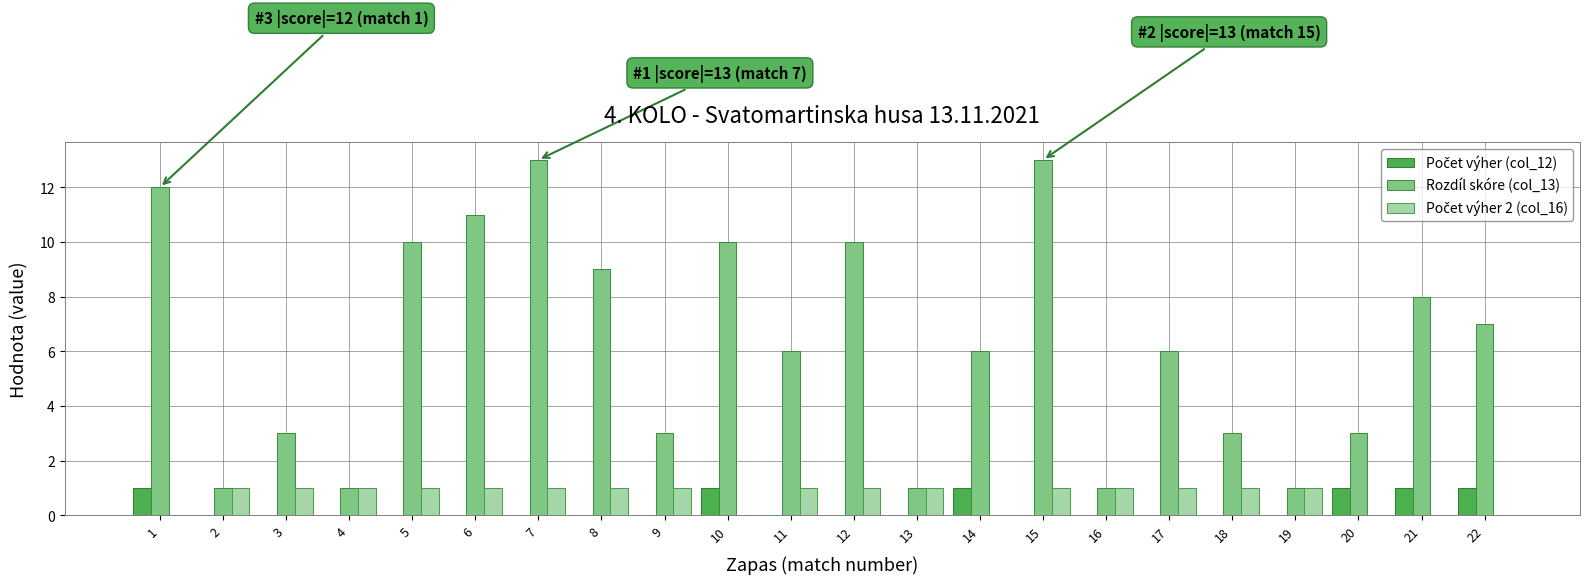

Which series has the largest total across all categories?

Rozdíl skóre (col_13)